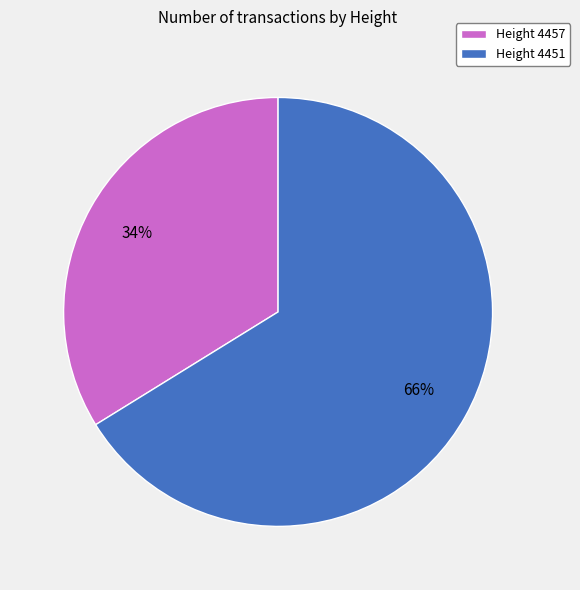

What percentage is the Height 4451 slice, to the nearest percent?

66%